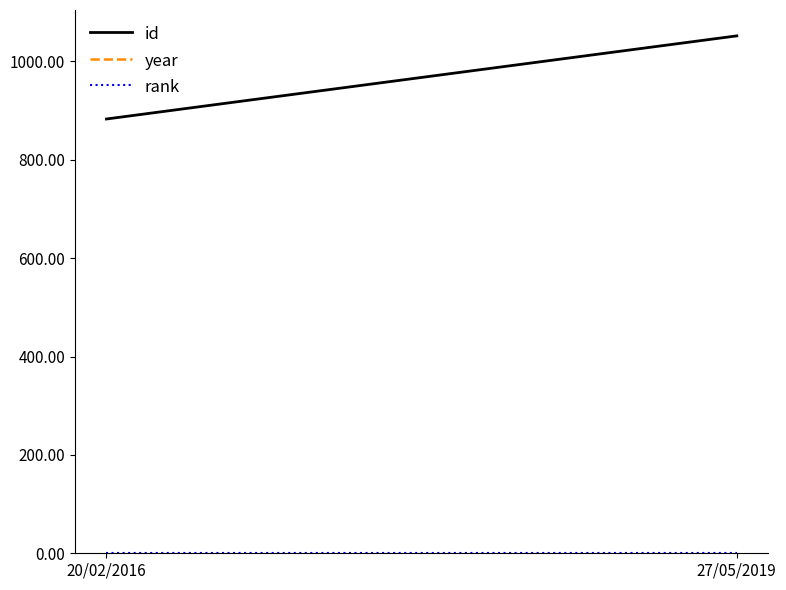

Between 20/02/2016 and 27/05/2019, which series saw the biggest shift?

id